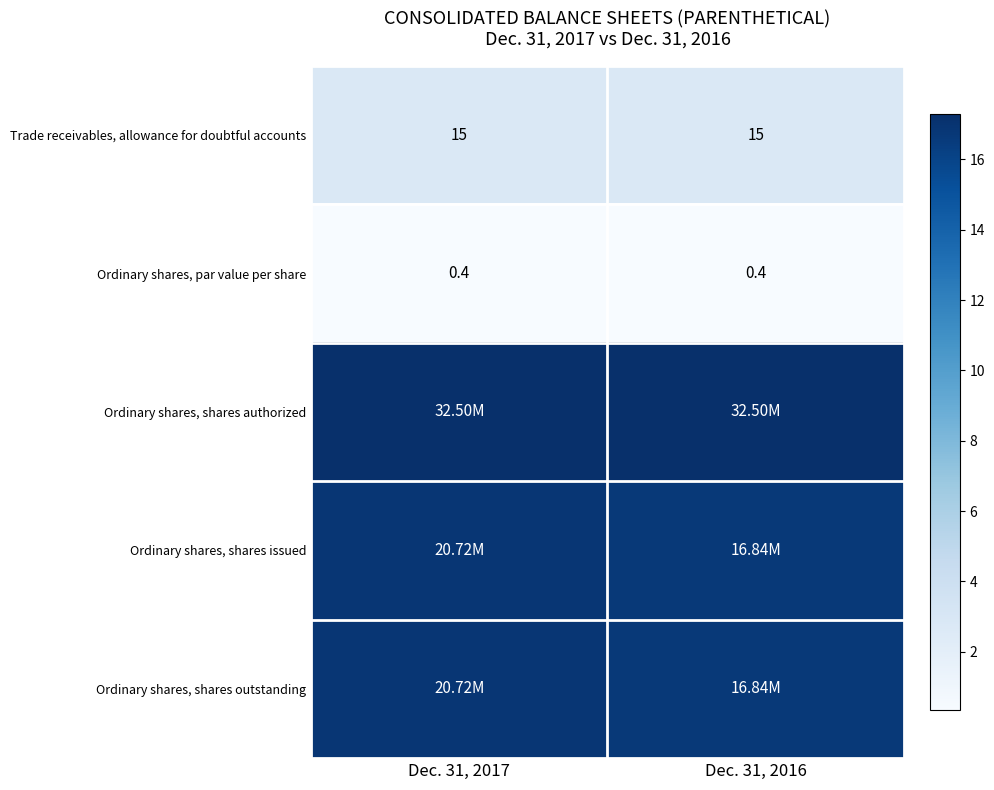

Count the number of data series in this chart.

5